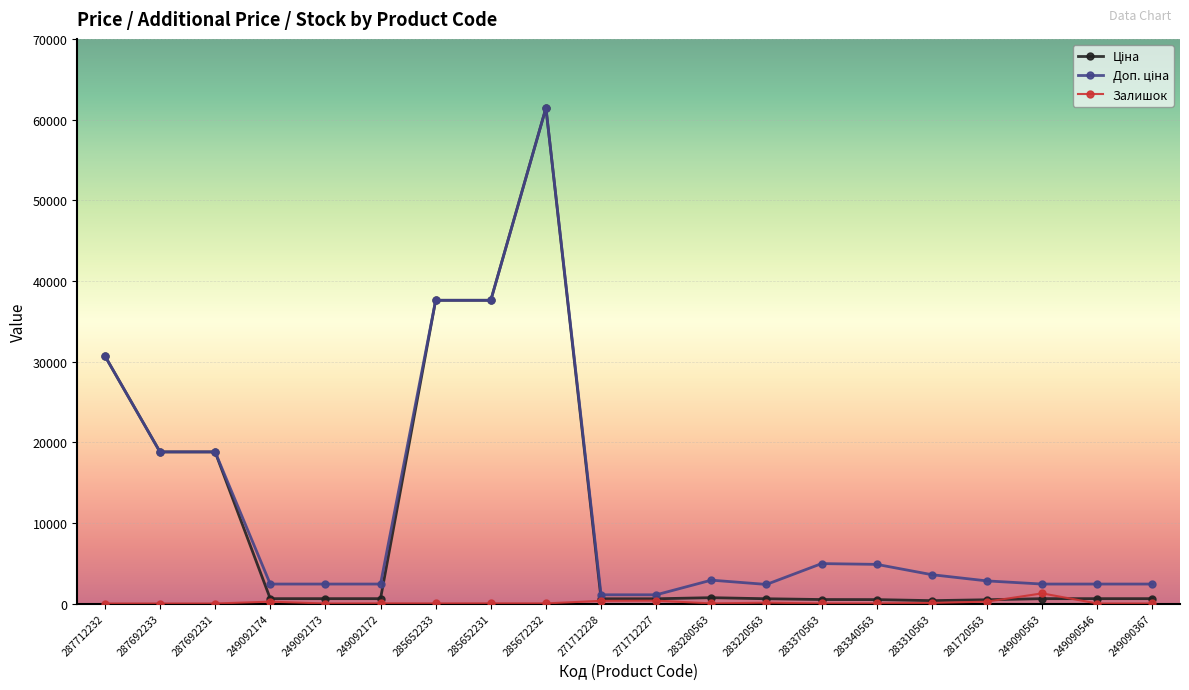

True or false: Залишок has more than 0 interior local peaks.

True